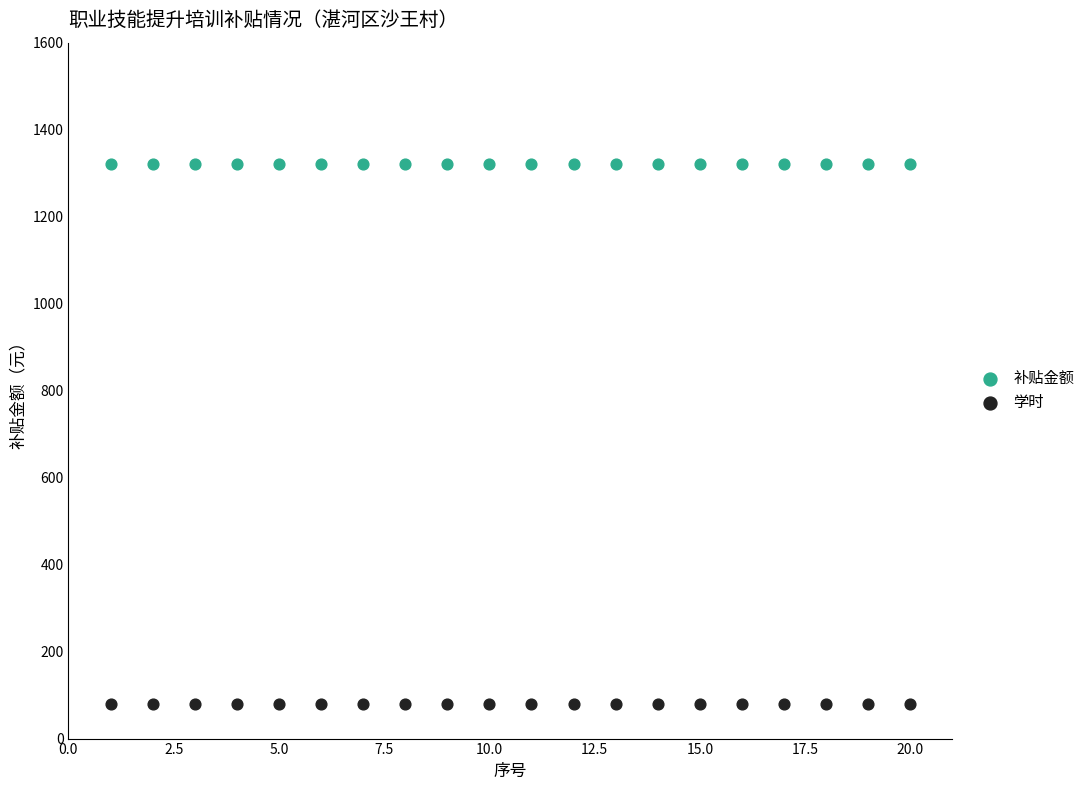

Which series reaches the maximum Y coordinate?

补贴金额